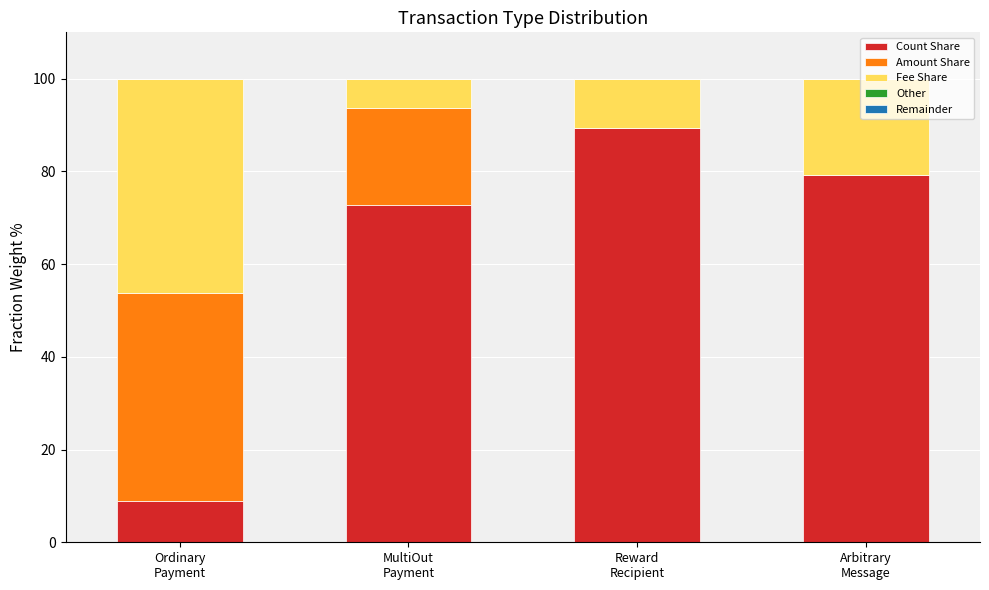

Are the bars horizontal?

No